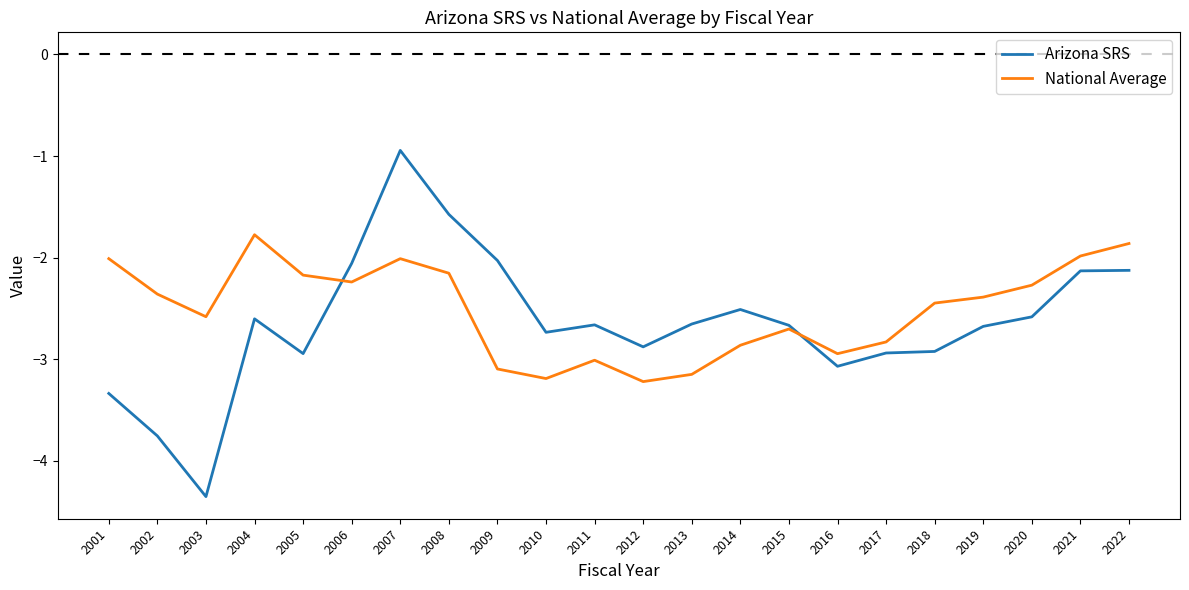

True or false: National Average has more than 1 points higher than both neighbors.

True